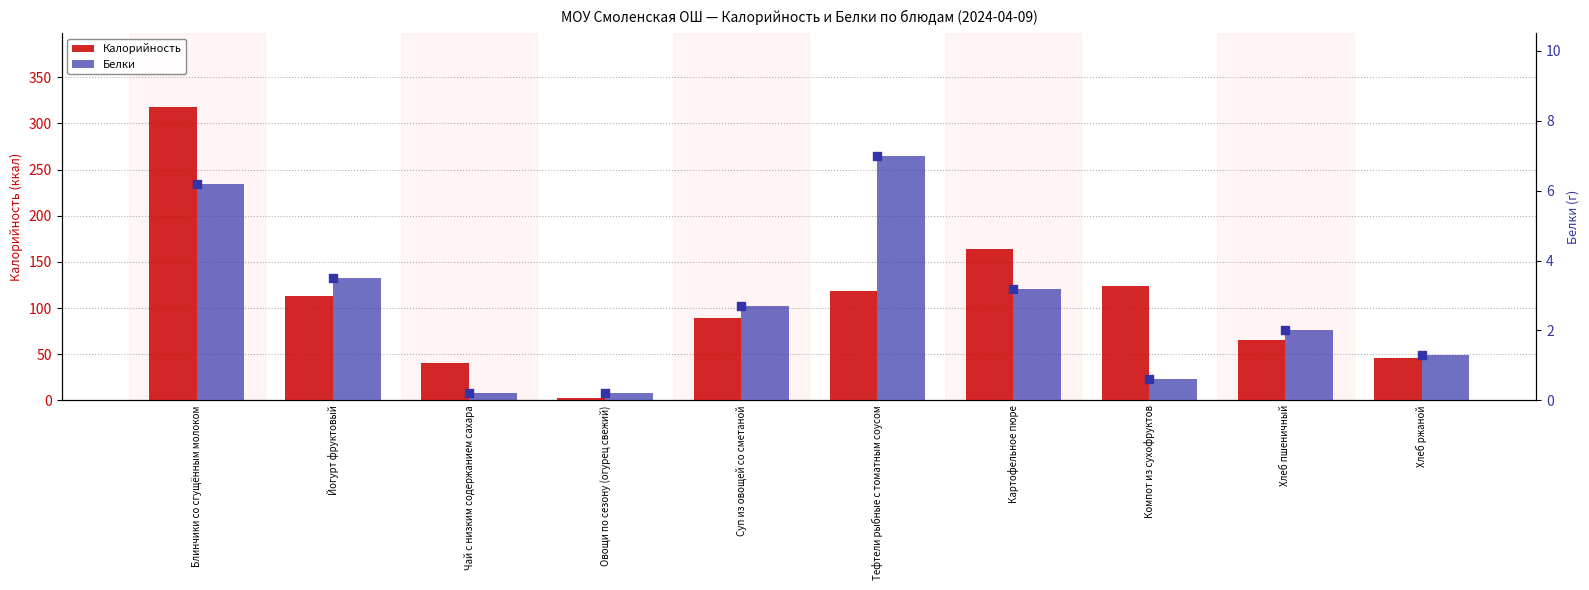

What are all the series names shown in the legend?

Калорийность, Белки